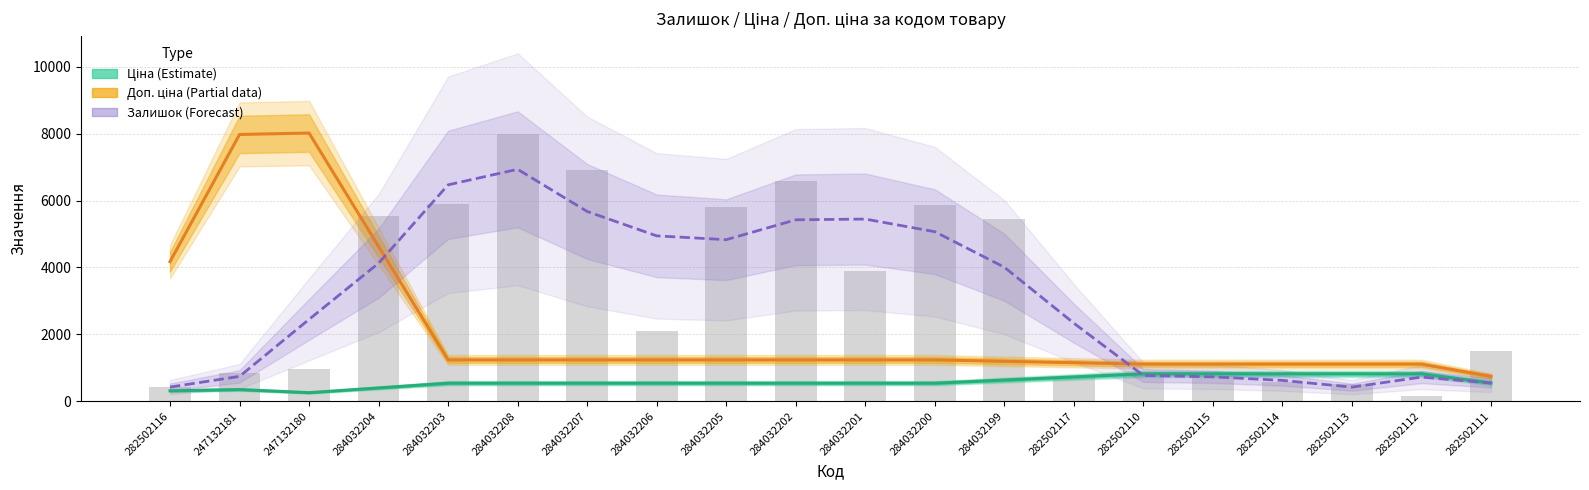

How many groups of bars are there?

20